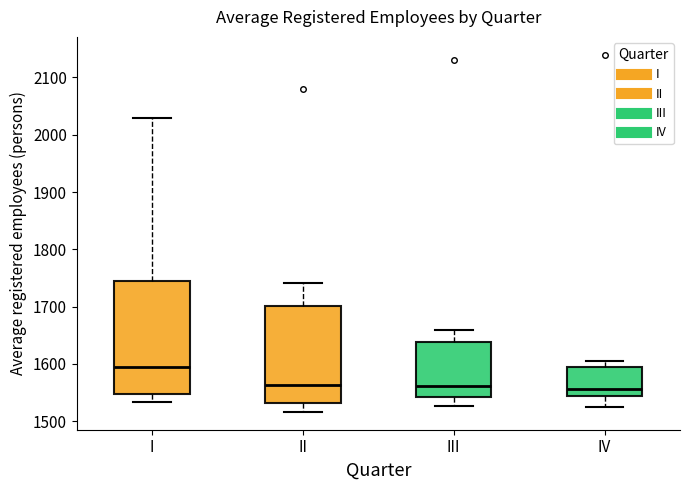

Where does the lower whisker of the box for II end on the y-axis? The values are not printed on the chart, so give them approximately, as read against the axis.

1520